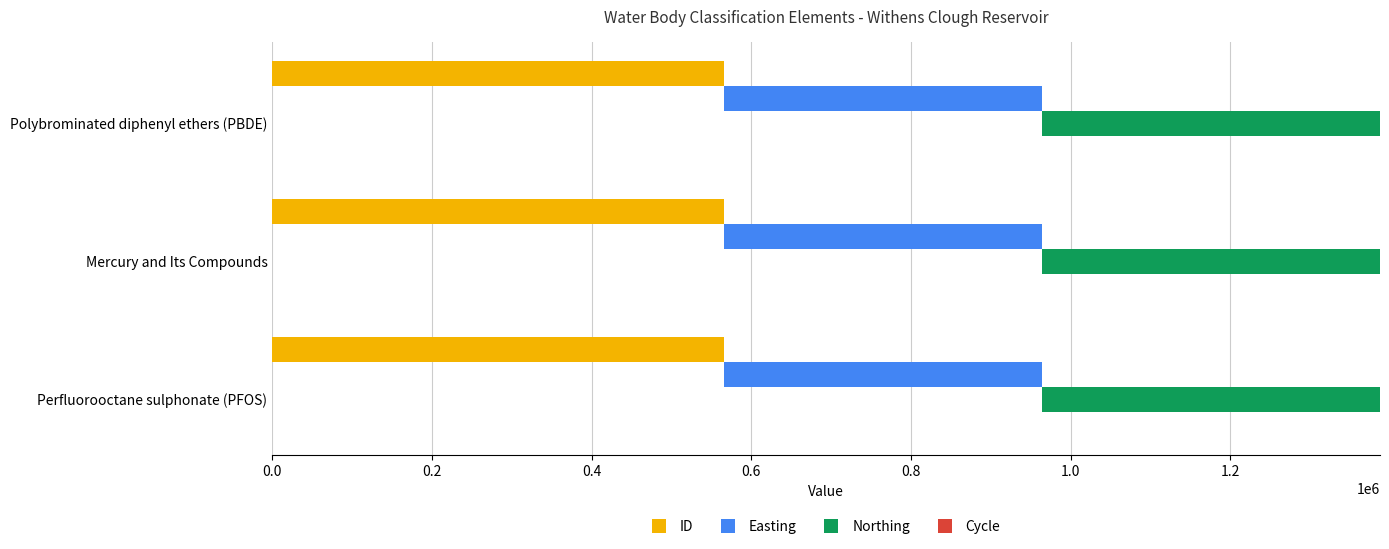

What is the maximum value shown in the chart?

566411.0